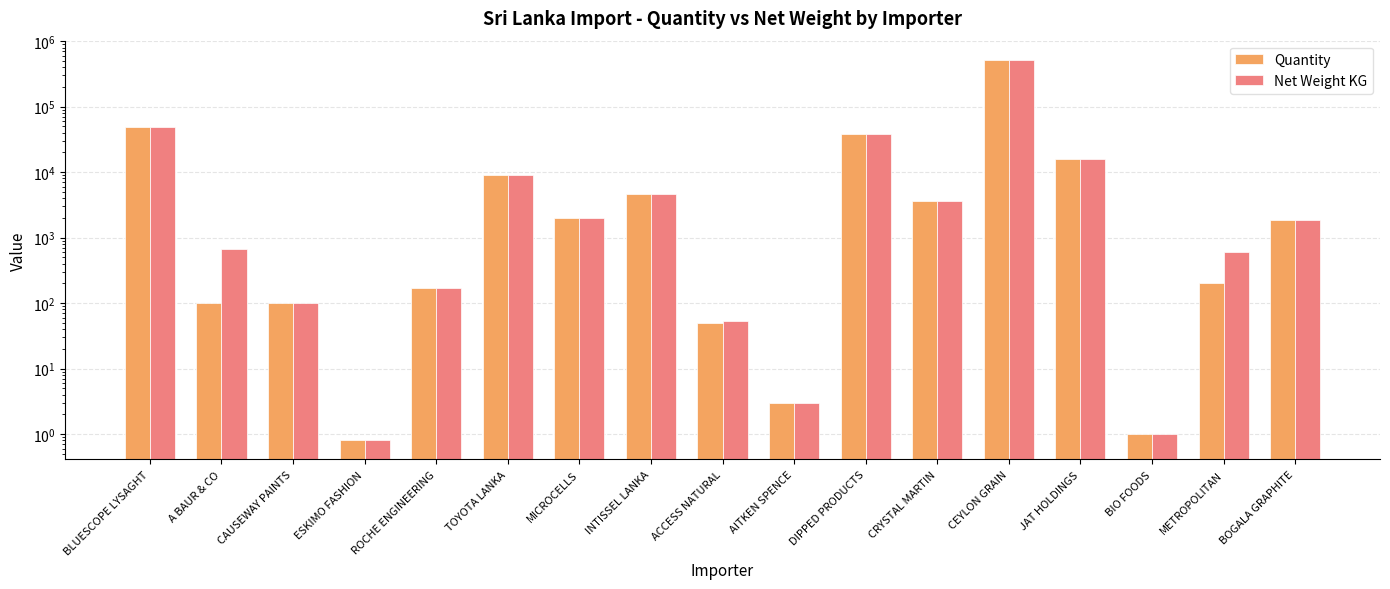

How many bars are there in total?

34